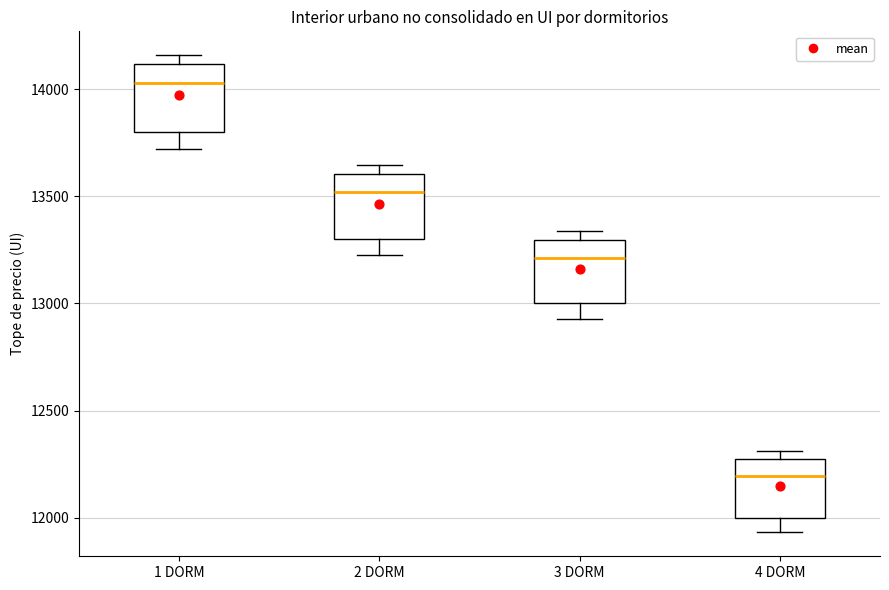

Which box's median line is the lowest?

4 DORM